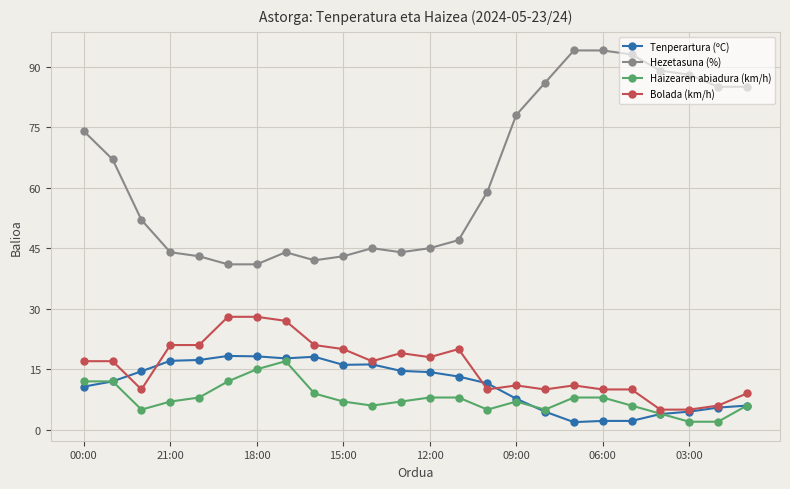

What is the highest value of the Bolada (km/h) series?

28.0